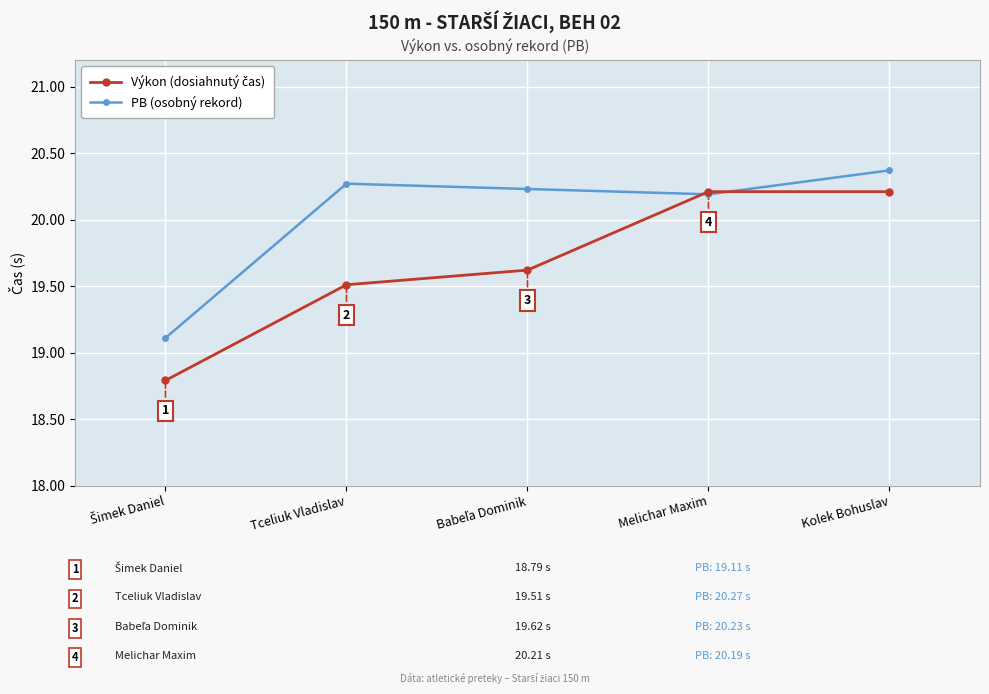

In PB (osobný rekord), how many points are lower than both neighbors (excluding endpoints)?

1